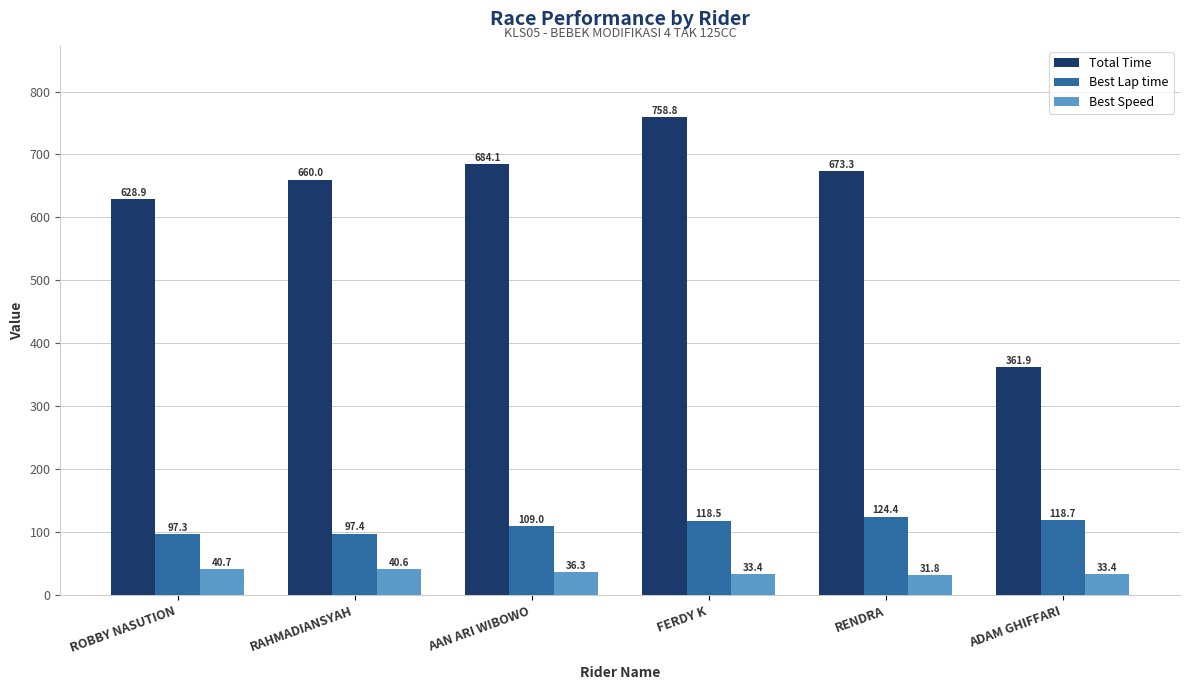

Rank the series at ROBBY NASUTION from highest to lowest value.

Total Time, Best Lap time, Best Speed